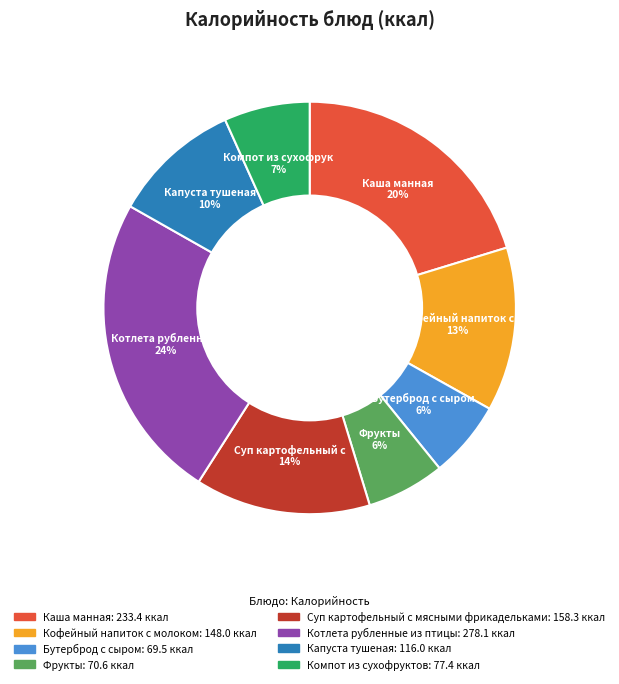

To the nearest percent, what is the difference between the largest and smallest slice percentages?

18%